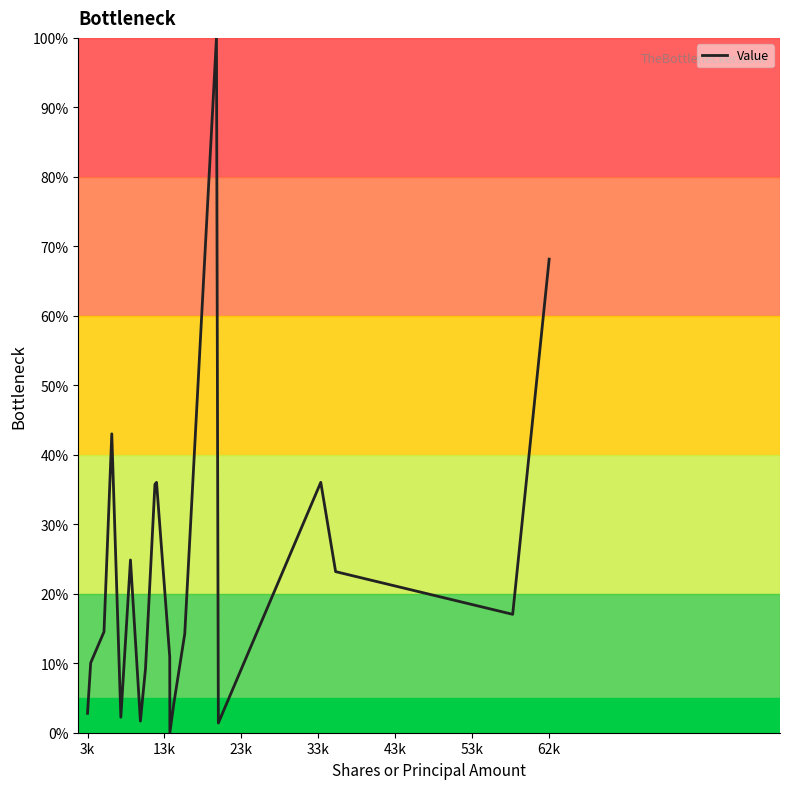

Does the chart have visible grid lines?

No